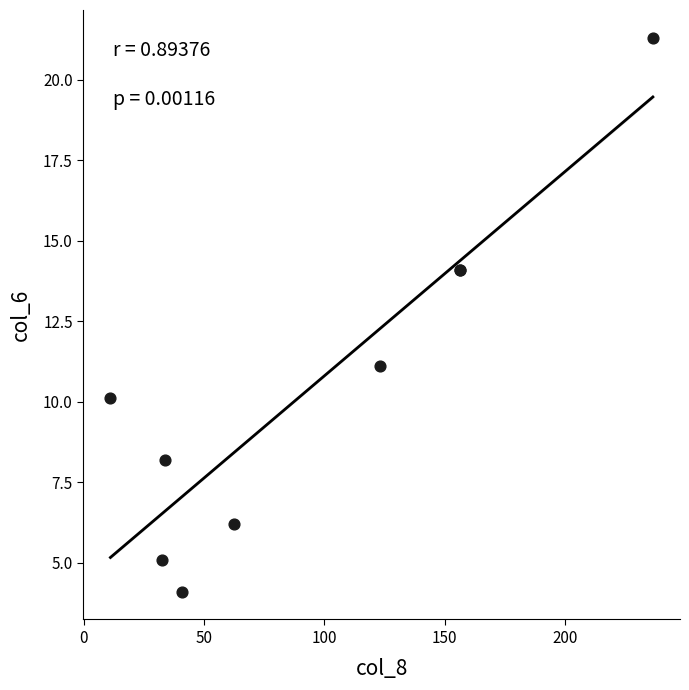

What Y value in the scatter plot is closest to 12?

11.1